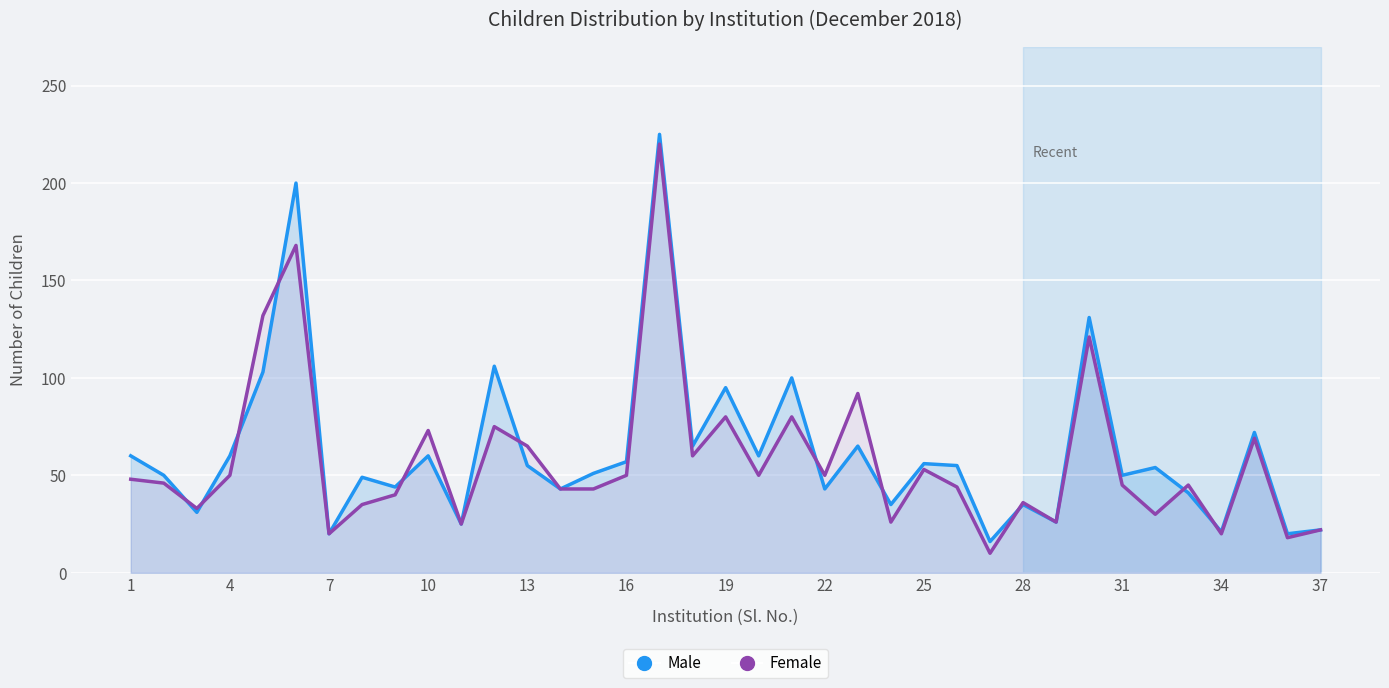

What is the value of the Male point at the 3rd from the left?

31